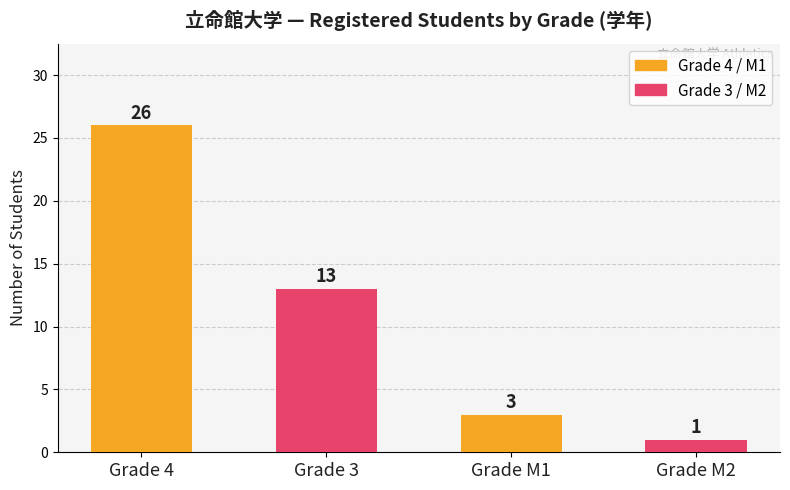

Which category has the highest value across all series?

Grade 4